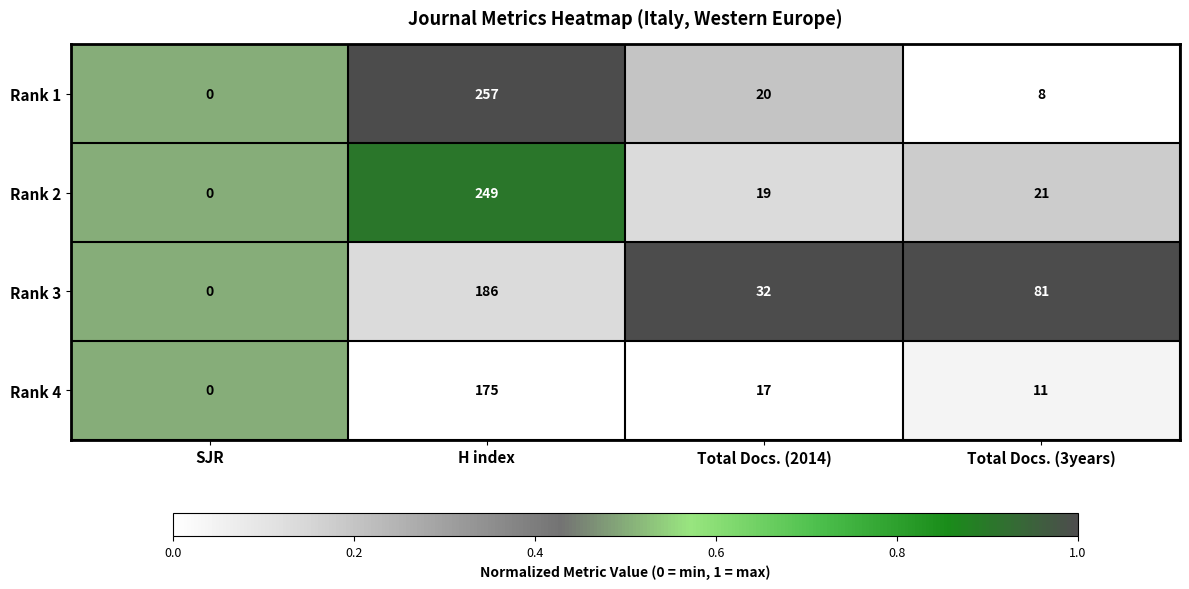

What is the average value of the Rank 1 series?

71